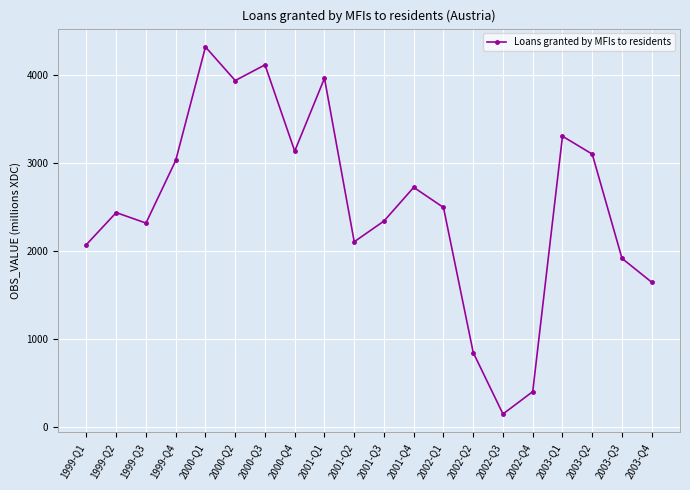

Reading left to right, what are all the values shown in this chart?

1999-Q1=2073	1999-Q2=2435	1999-Q3=2316	1999-Q4=3026	2000-Q1=4313	2000-Q2=3932	2000-Q3=4110	2000-Q4=3132	2001-Q1=3958	2001-Q2=2104	2001-Q3=2339	2001-Q4=2721	2002-Q1=2493	2002-Q2=848	2002-Q3=151	2002-Q4=405	2003-Q1=3301	2003-Q2=3098	2003-Q3=1916	2003-Q4=1645